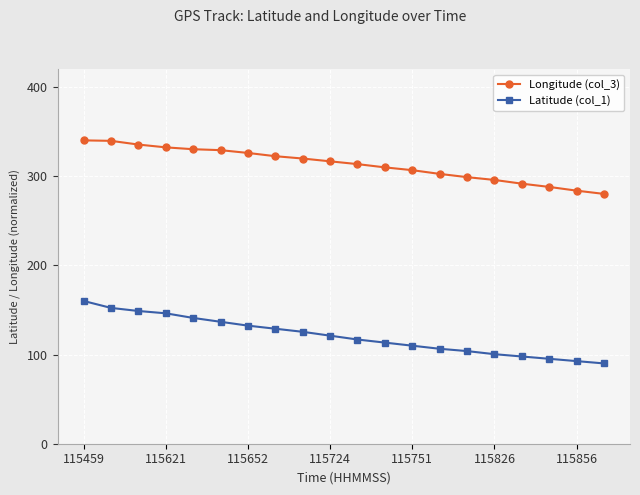

At how many categories does at least one series exceed 213?

20